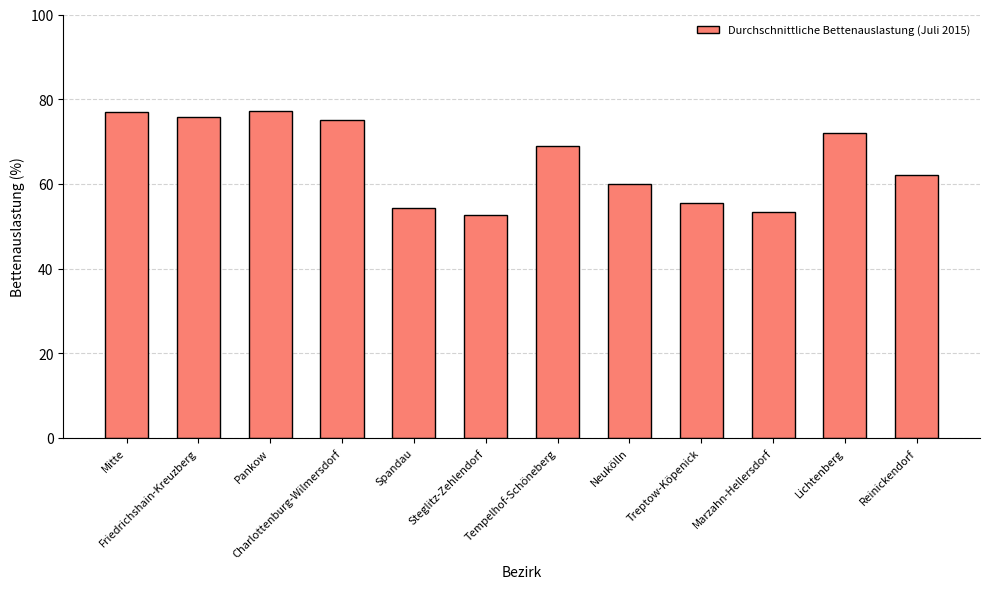

What is the average value?

65.4